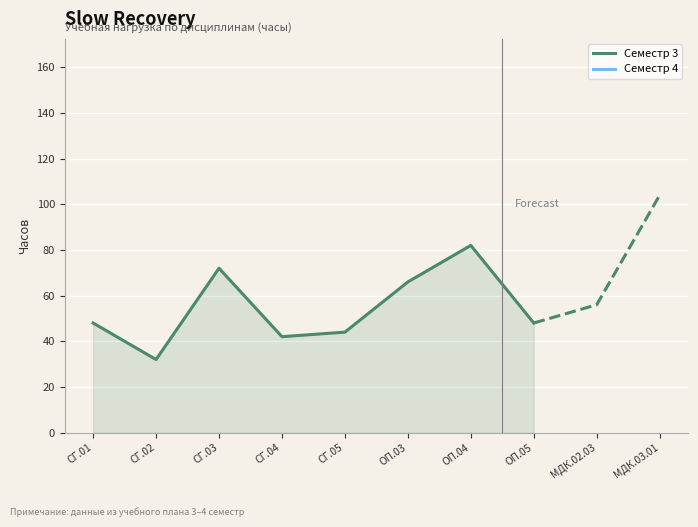

True or false: Семестр 3 and Семестр 4 intersect in this chart.

False